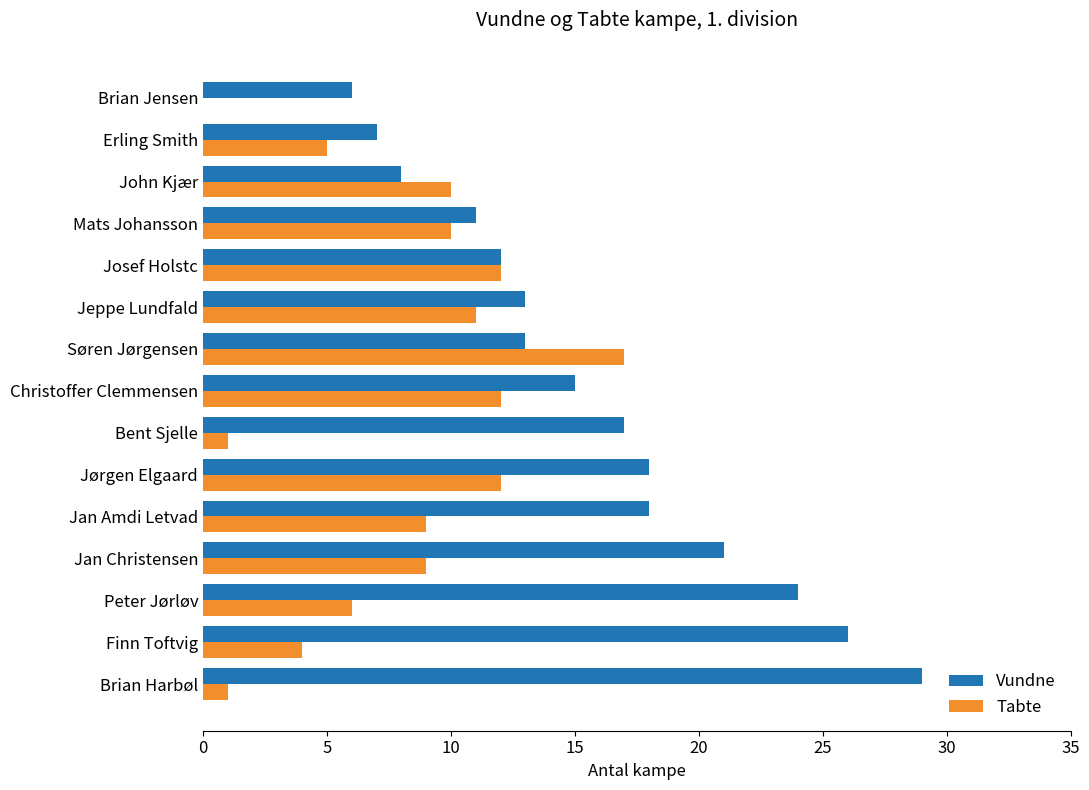

Which series has the widest spread of values?

Vundne